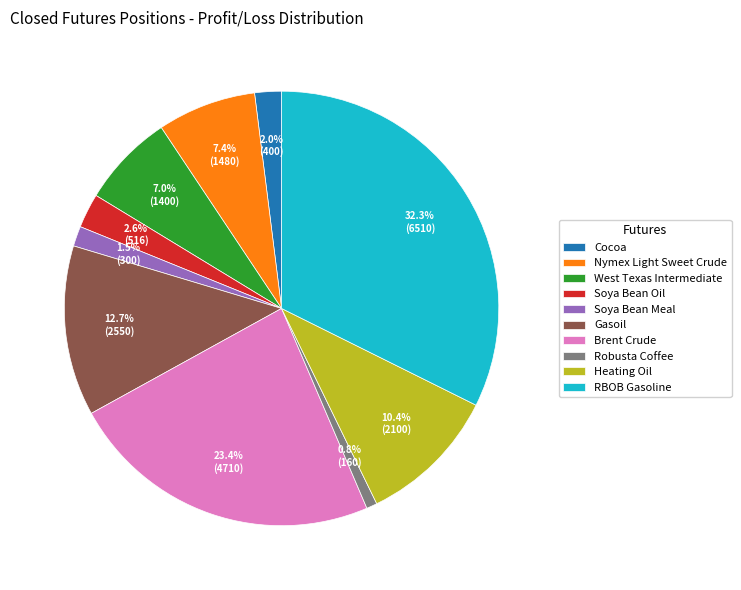

What is the smallest slice in the pie chart?

Robusta Coffee